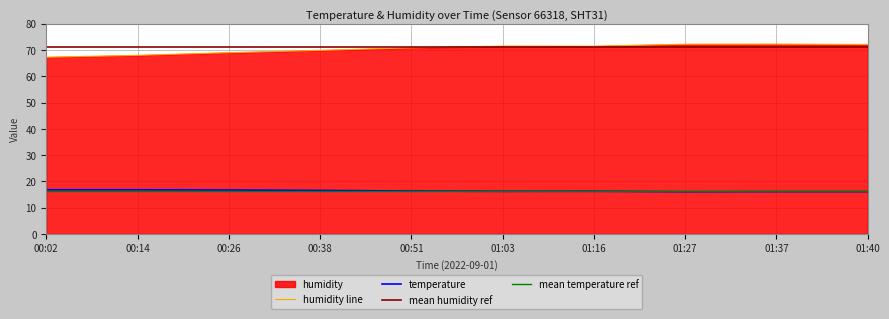

The value of temperature at 00:14 is 16.8. True or false?

True